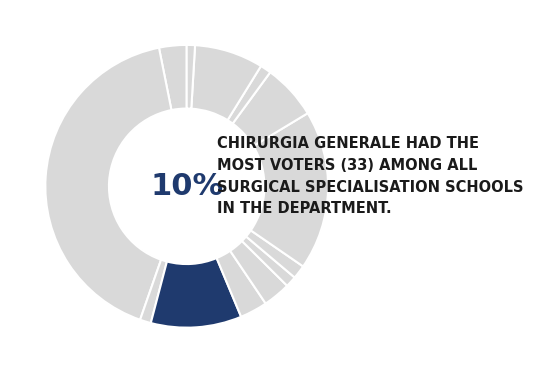

Is UROLOGIA the majority of the pie?

No